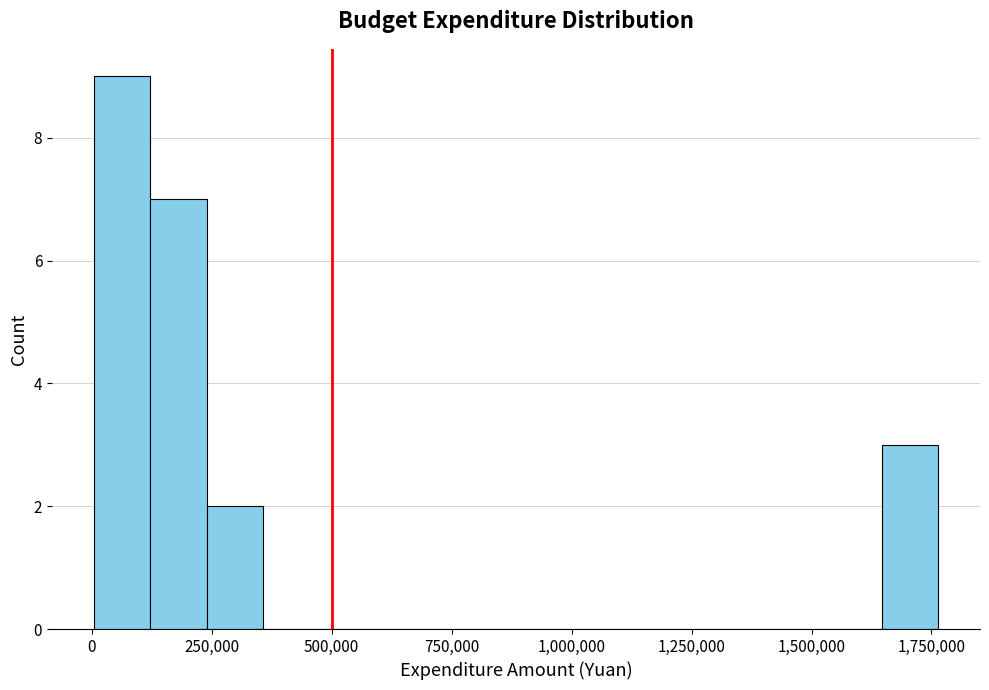

Around what value on the x-axis is the tallest bar? Give the approximate position of its centre, as read against the axis.

50000